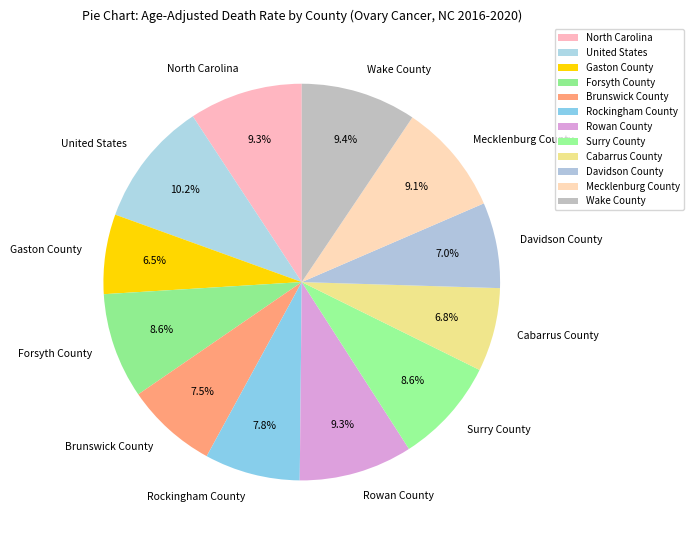

What portion of the pie excludes North Carolina?

90.7%